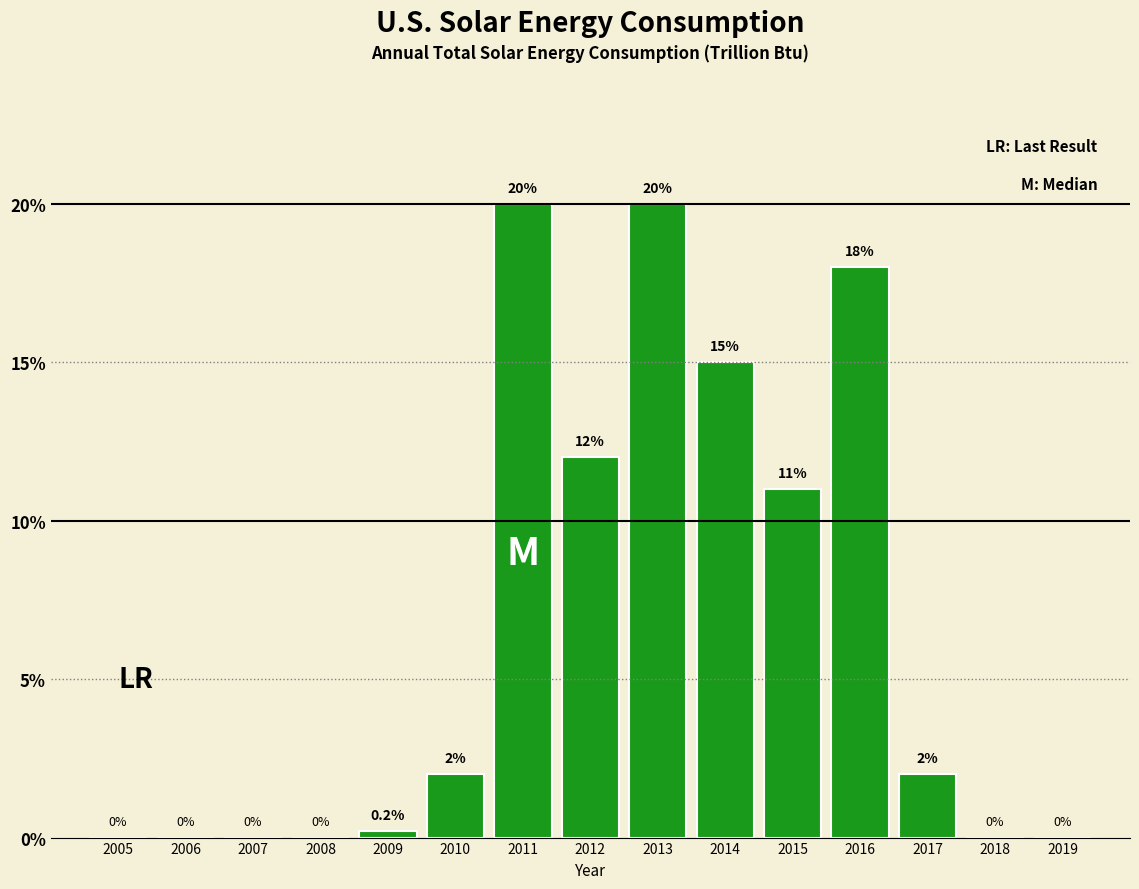

Reading right to left, list all the values displayed in this chart.

2019=0.0	2018=0.0	2017=2.0	2016=18.0	2015=11.0	2014=15.0	2013=20.0	2012=12.0	2011=20.0	2010=2.0	2009=0.2	2008=0.0	2007=0.0	2006=0.0	2005=0.0